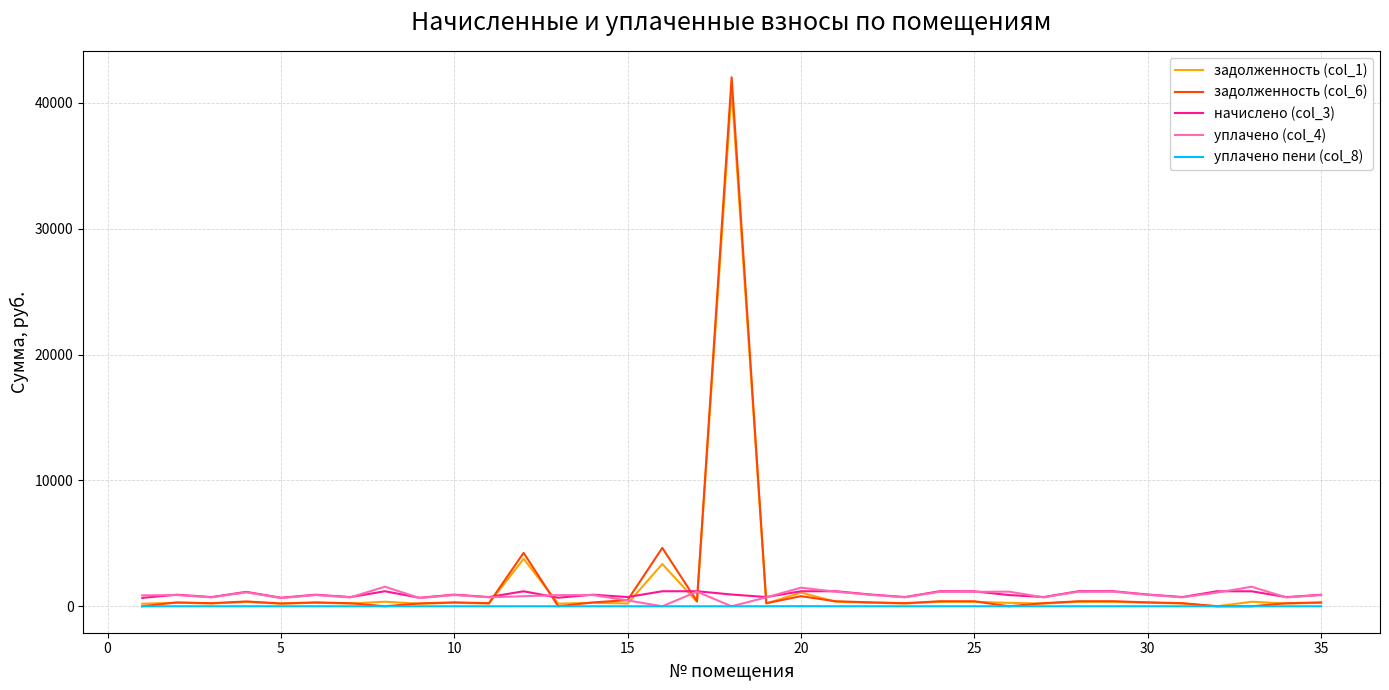

What is the difference between the maximum and minimum values in the задолженность (col_1) series?

41105.5